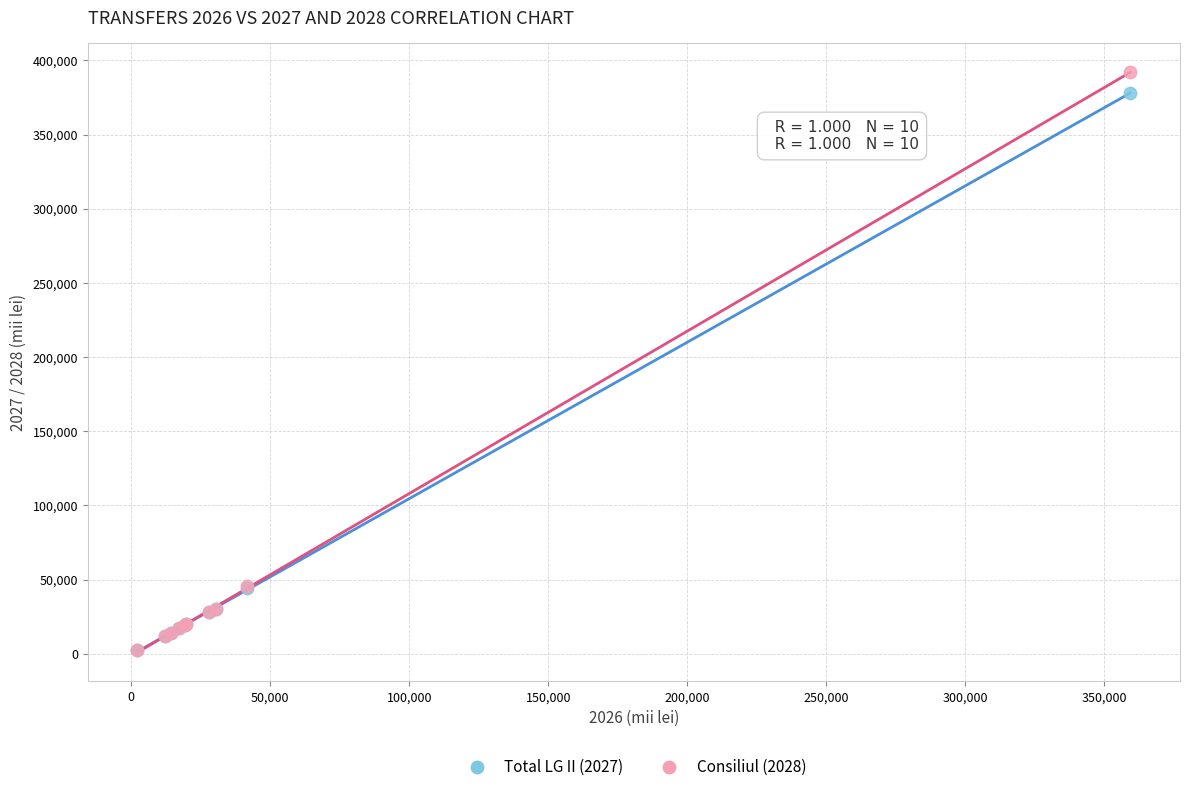

Which series reaches the maximum Y coordinate?

Consiliul (2028)